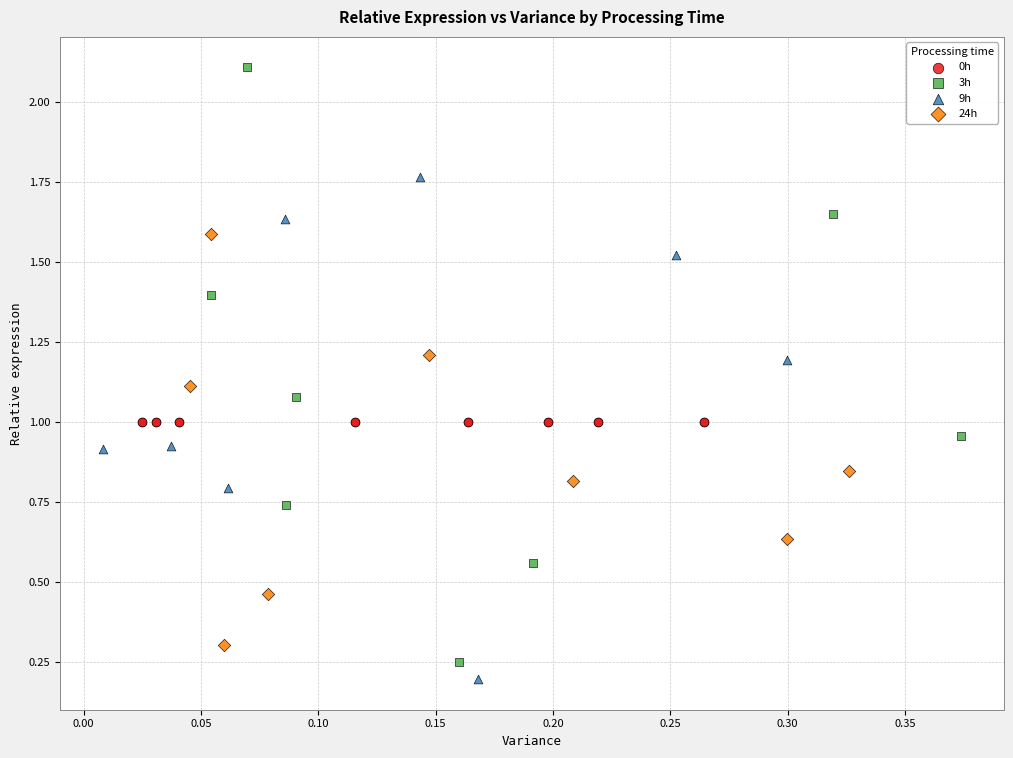

Which series contains the highest Y value?

3h